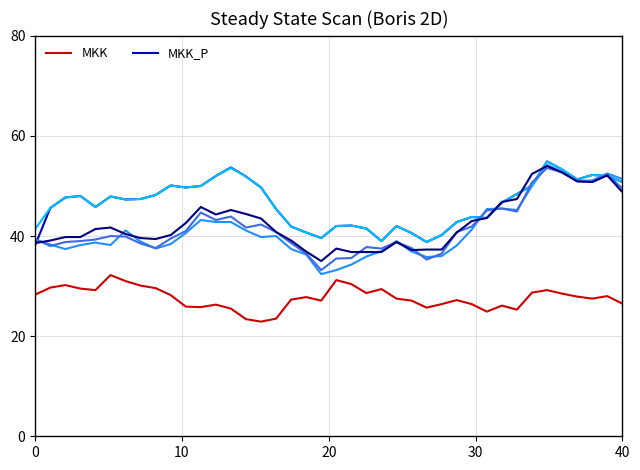

True or false: MKK and MKK_P intersect in this chart.

False